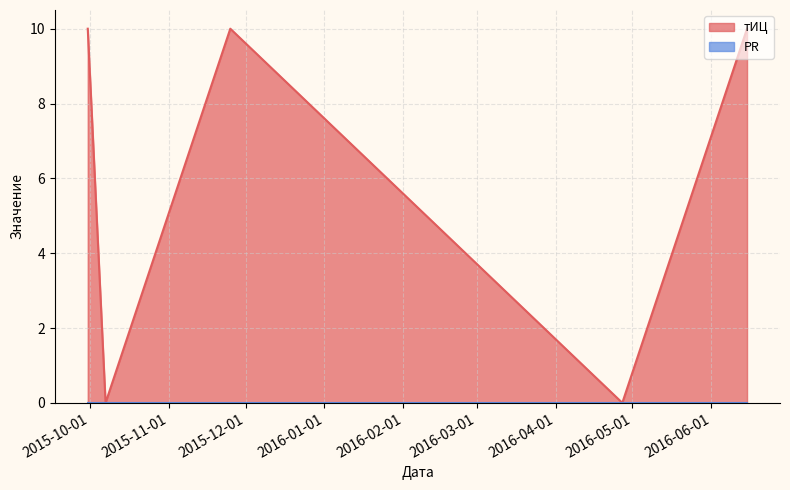

Reading left to right, what are all the values shown in this chart?

2015-09-30=10	2015-10-07=0	2015-11-25=10	2016-04-27=0	2016-06-15=10